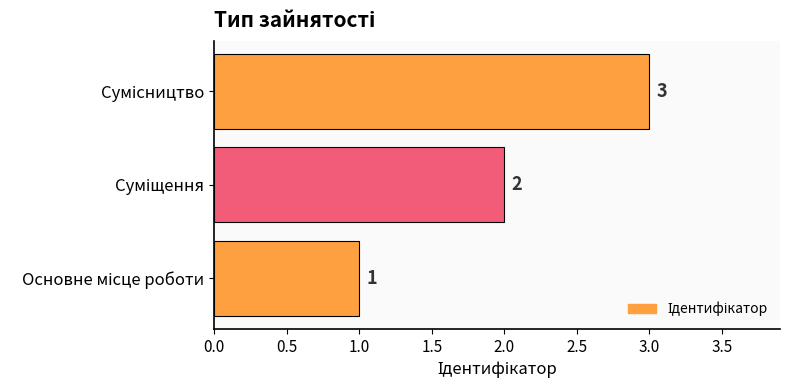

How many values are between 1 and 3?

3